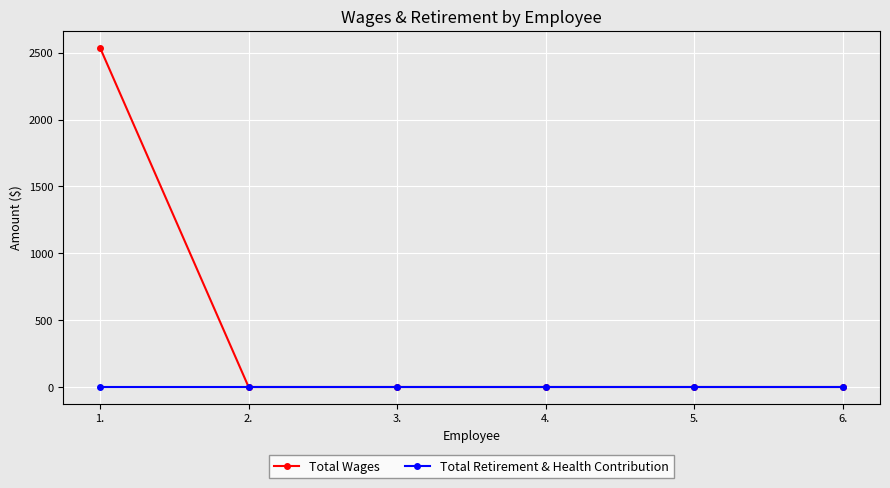

Rank the series by their average value, from highest to lowest.

Total Wages, Total Retirement & Health Contribution